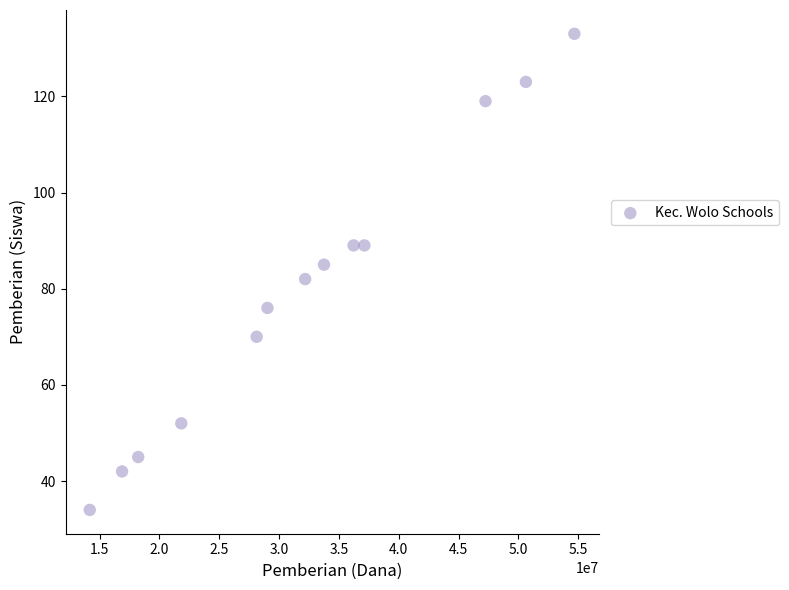

What is the range of X values (max minus min)?

40500000